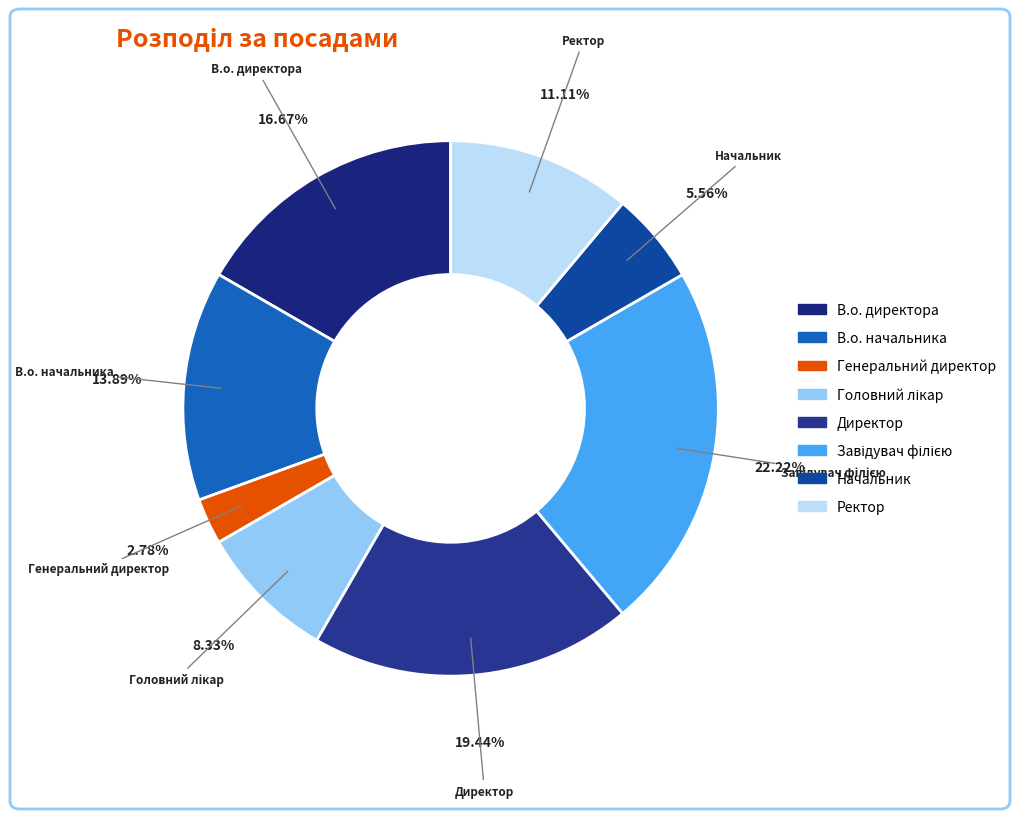

Which category has the smallest portion of the pie?

Генеральний директор